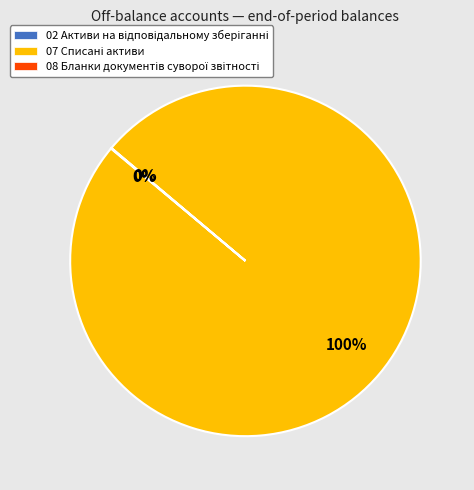

To the nearest percent, what is the difference between the largest and smallest slice percentages?

100%